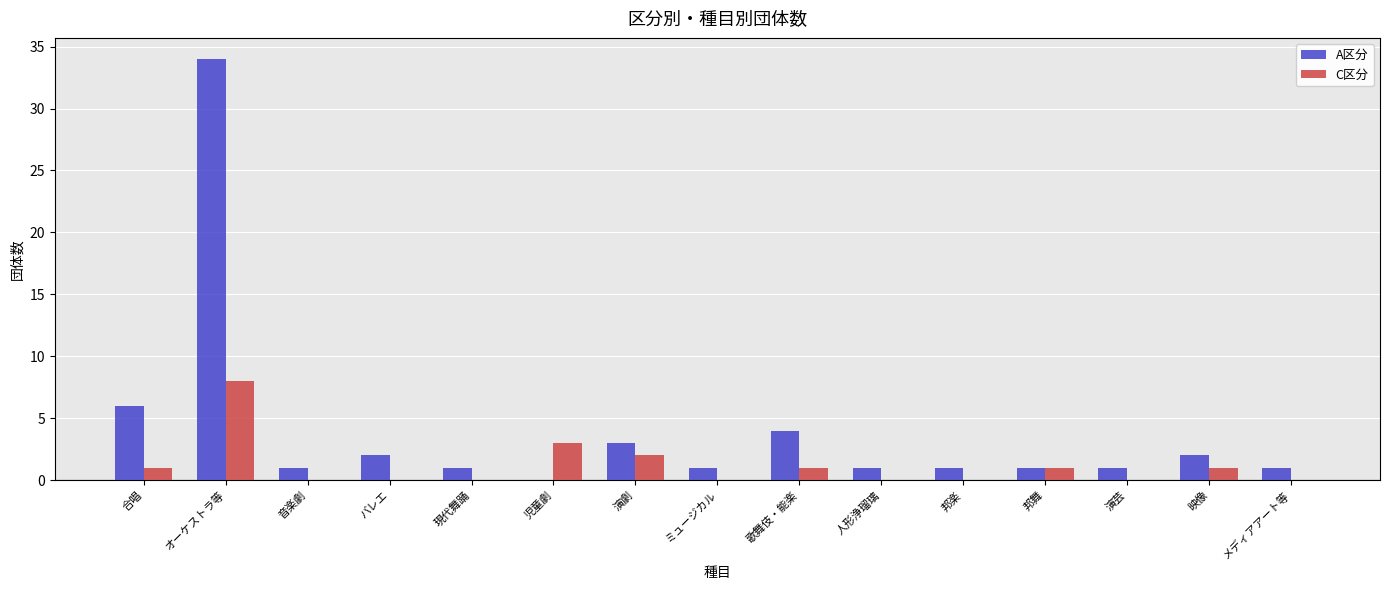

What are all the series names shown in the legend?

A区分, C区分